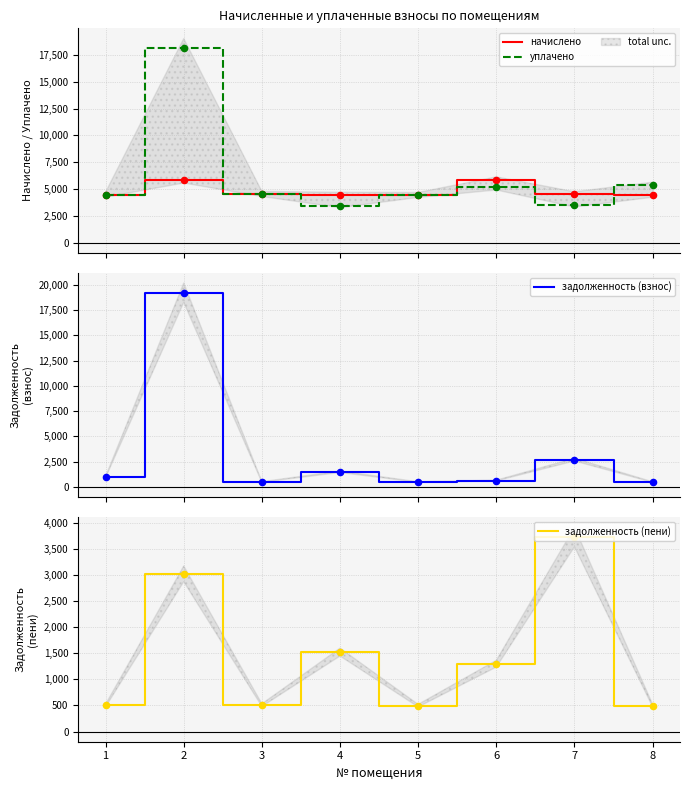

Which series has the largest total across all categories?

уплачено